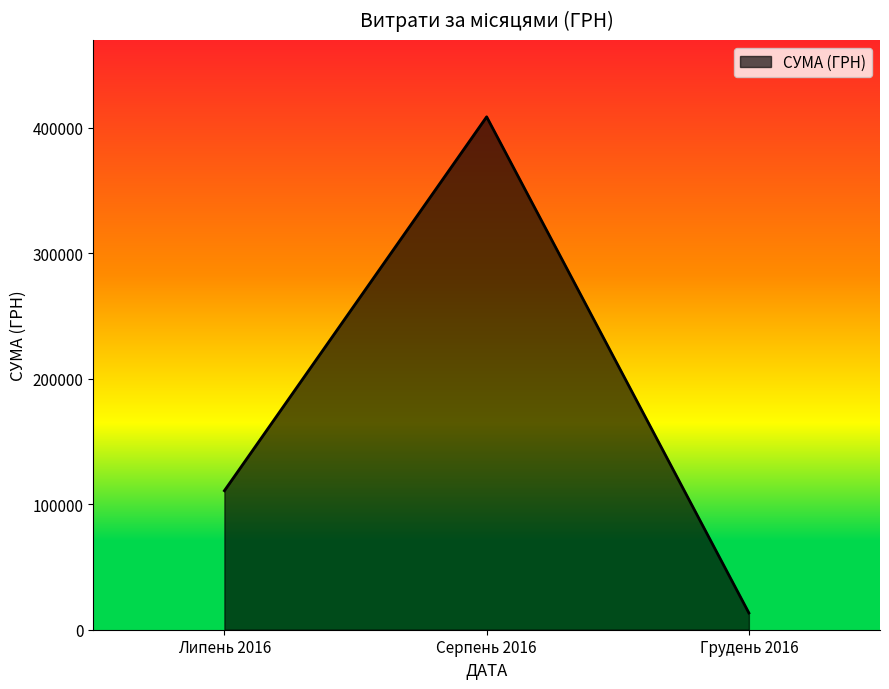

What value does the data have at Серпень 2016?

408627.1